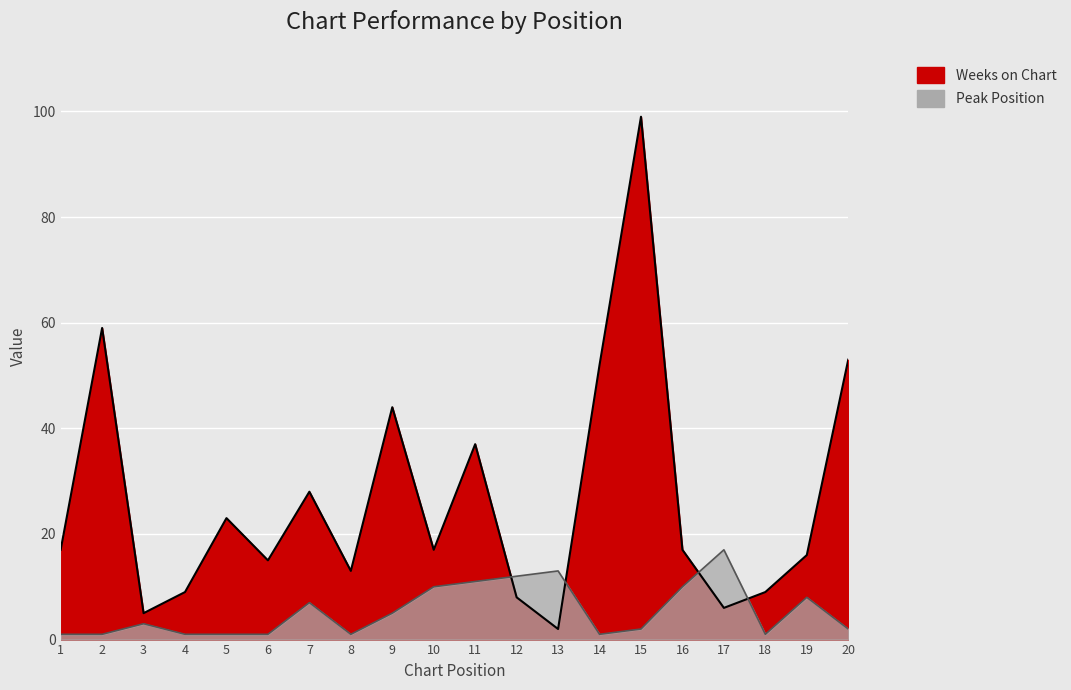

The Peak Position series shows 1 at 14. True or false?

True